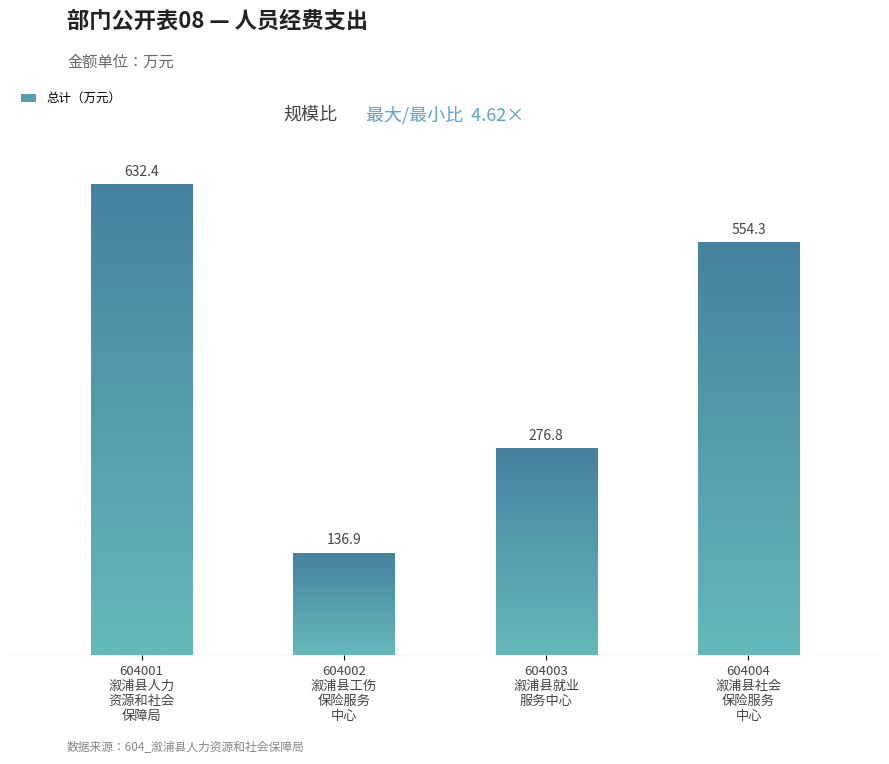

Rank the categories by value from highest to lowest.

溆浦县人力资源和社会保障局, 溆浦县社会保险服务中心, 溆浦县就业服务中心, 溆浦县工伤保险服务中心